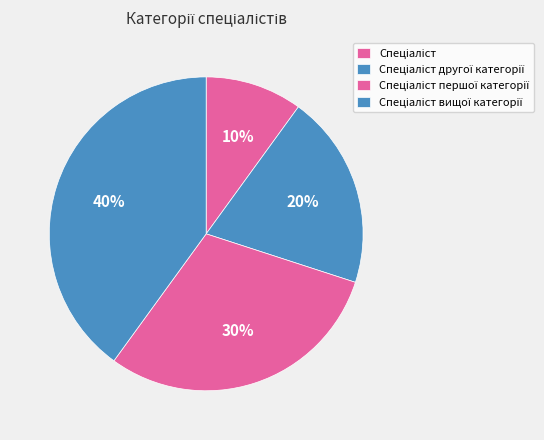

How many slices are in this pie chart?

4